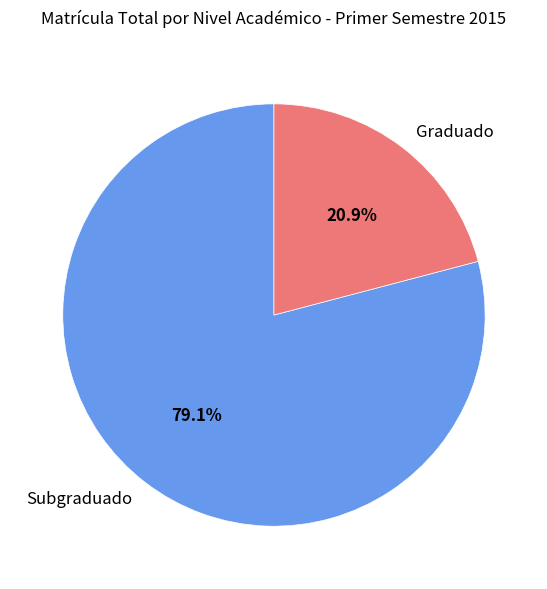

What is the ratio of the value at Graduado to the value at Subgraduado?

0.3